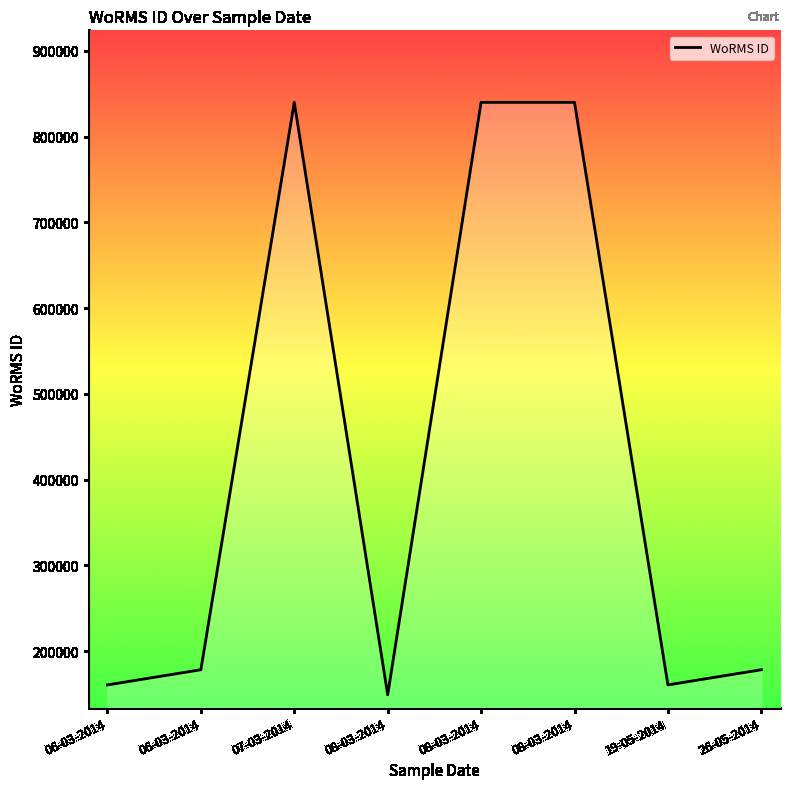

Which has a higher value, 26-05-2014 or 08-03-2014?

26-05-2014